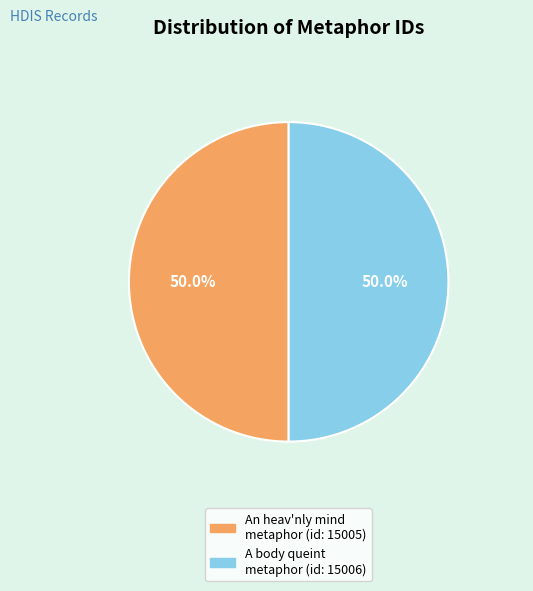

Approximately how many times larger is the value at A body queint metaphor compared to An heav'nly mind metaphor?

1.0